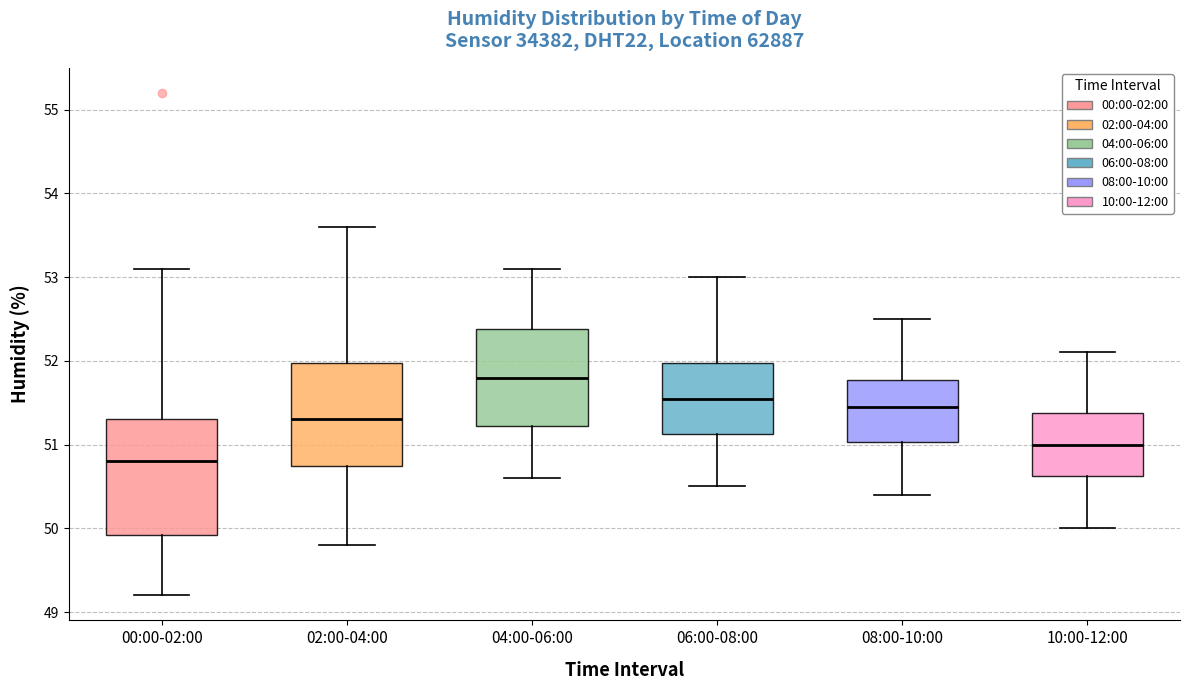

Which box has the highest median line?

04:00-06:00